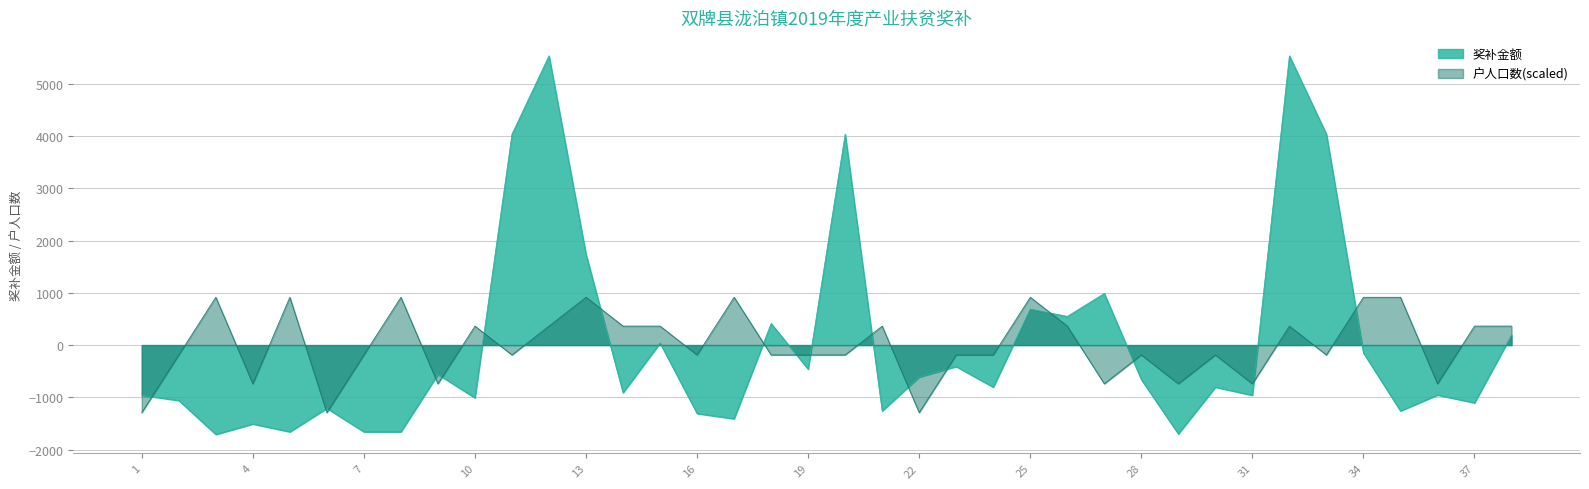

Which category has the highest value across all series?

12